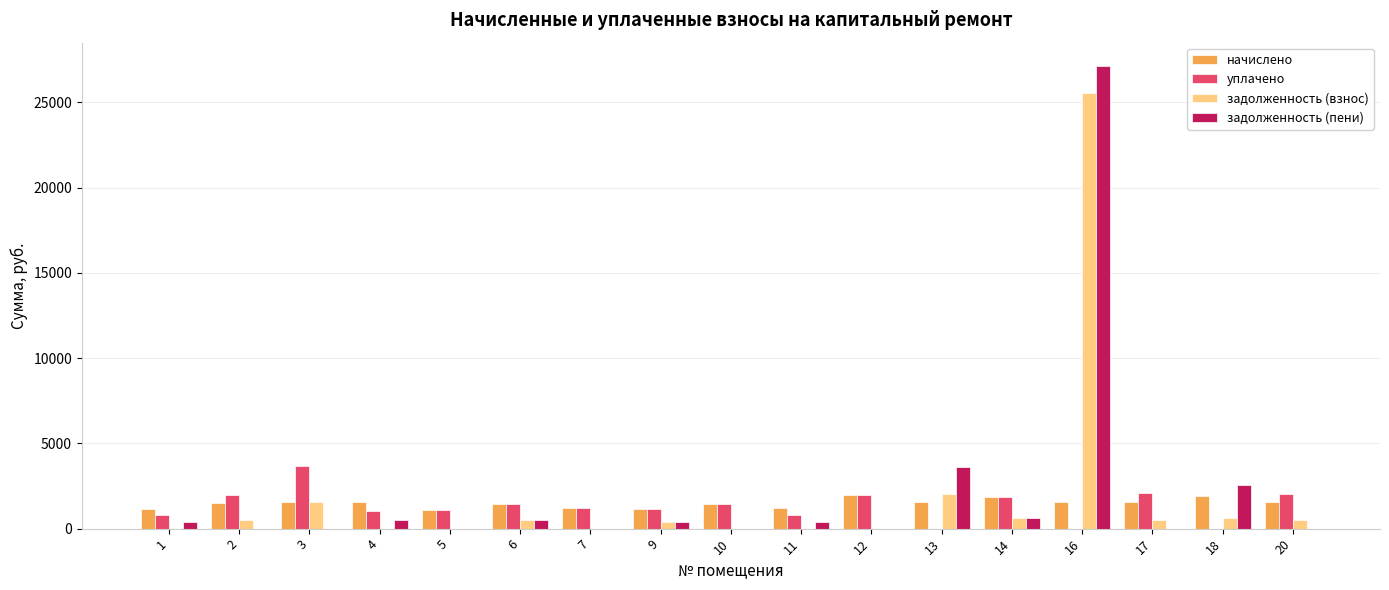

At which category is the sum across all series the highest?

16